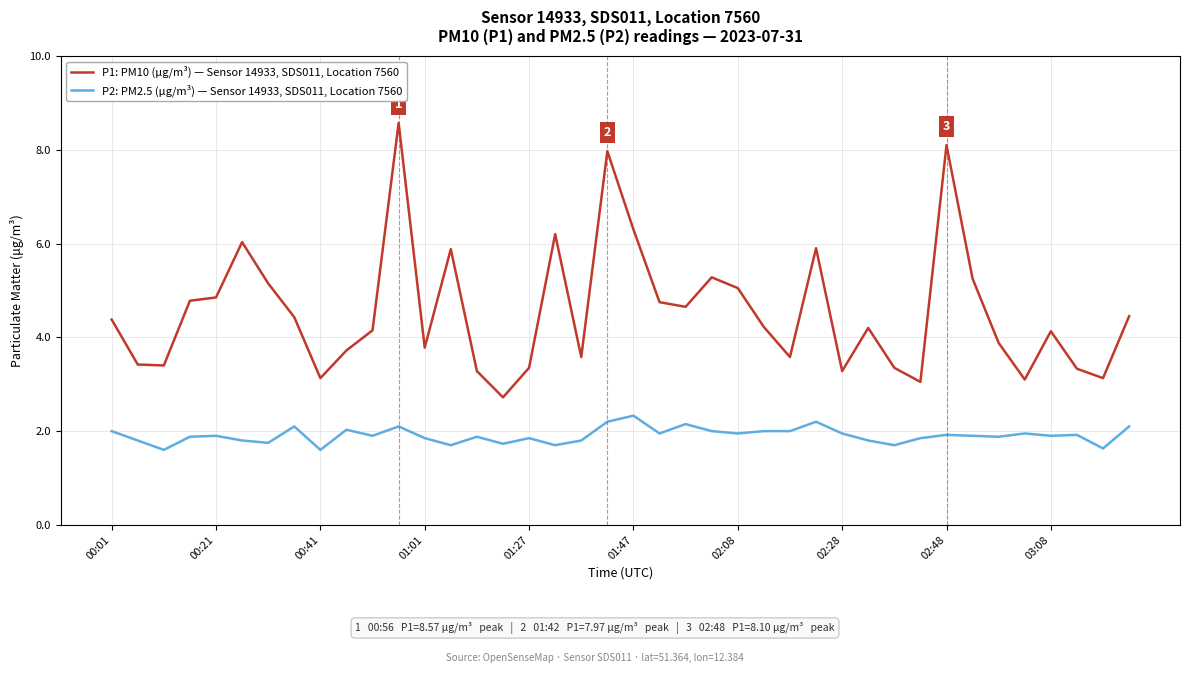

Which series has the largest total across all categories?

P1: PM10 (μg/m³) — Sensor 14933, SDS011, Location 7560